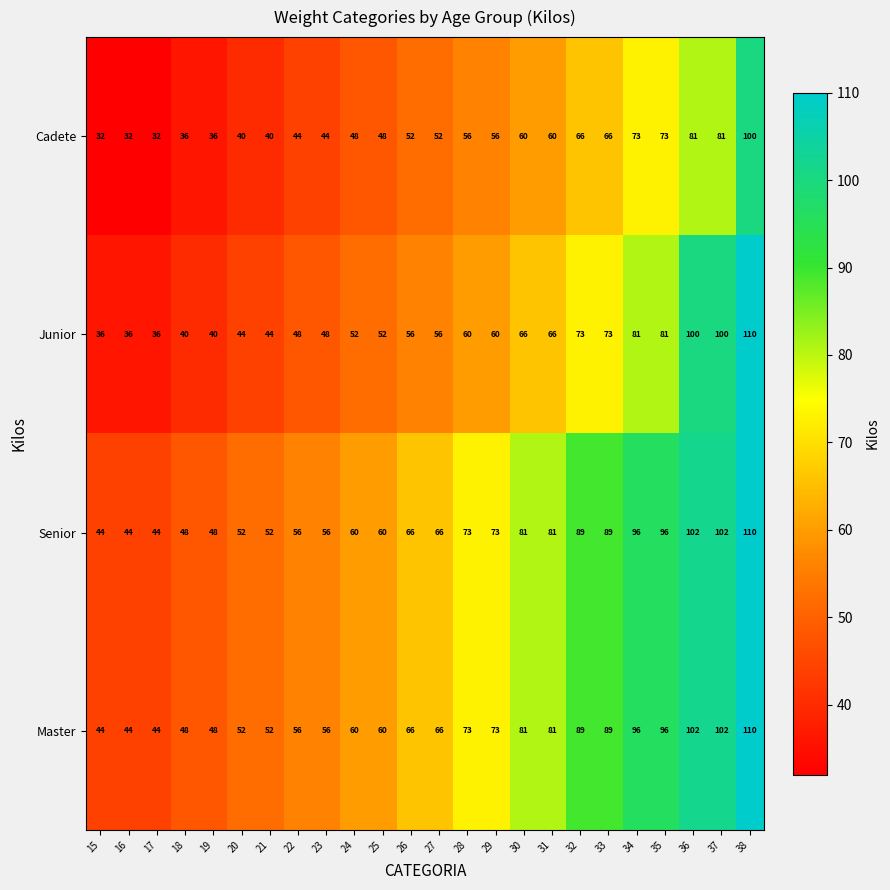

At how many categories does at least one series exceed 51?

19